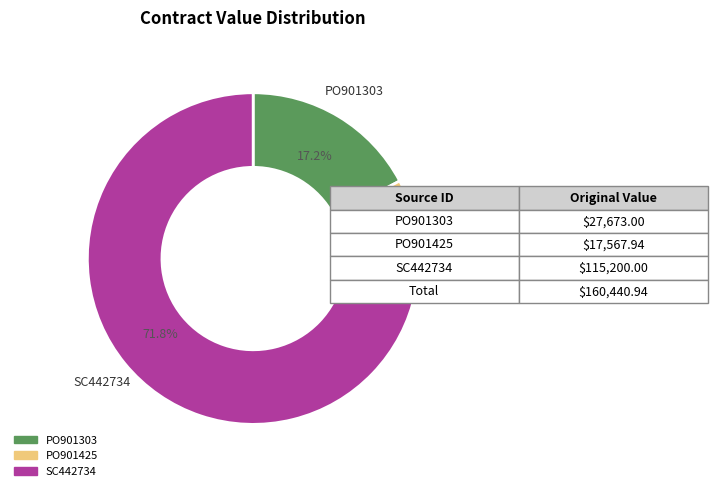

Which category has the smallest portion of the pie?

PO901425